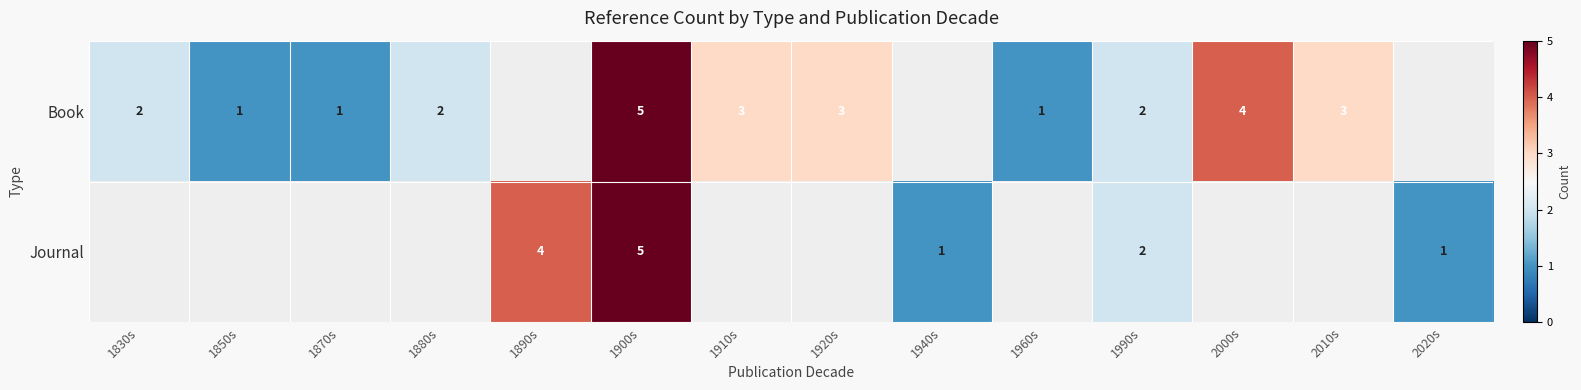

The Book series shows 2 at 1870s. True or false?

False